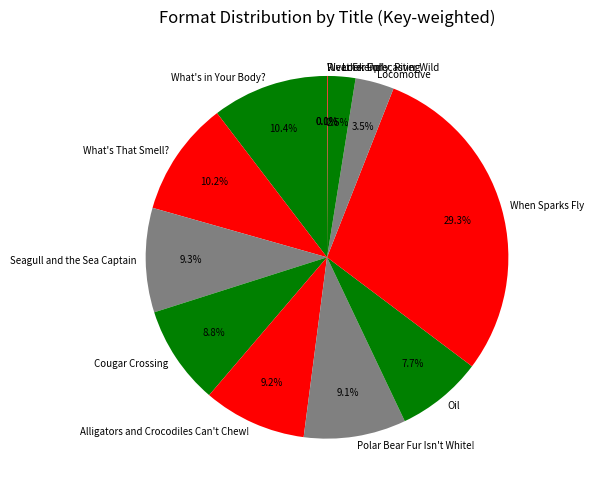

Is there a majority slice in this chart?

No